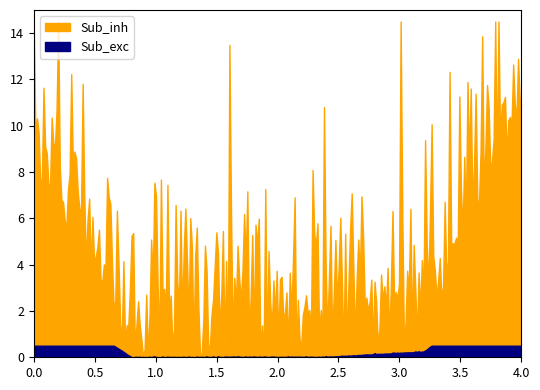

True or false: Sub_exc and Sub_inh cross at least once.

False